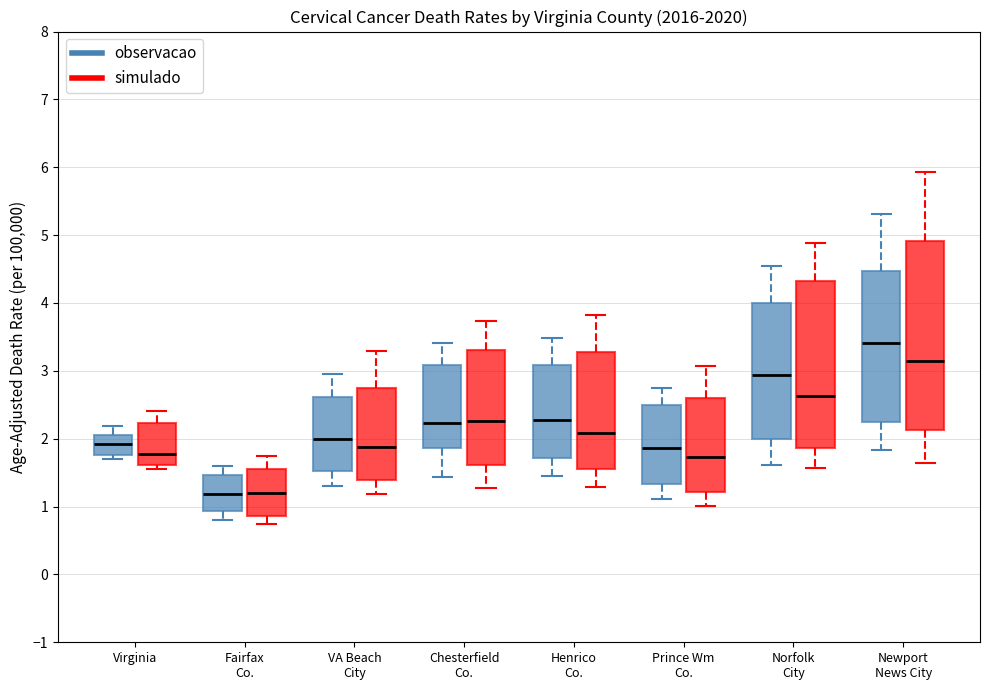

Reading left to right, transcribe this box plot: for each box, give where its median line is, the range the box spans, and where its two whiskers end, as read against the y-axis. The values are not printed on the chart, so give them approximately, as read against the axis.

Virginia (observacao): median 1.9, box 1.8 to 2.1, whiskers 1.7 to 2.2
Virginia (simulado): median 1.8, box 1.6 to 2.2, whiskers 1.6 (just below the box's lower edge) to 2.4
Fairfax Co. (observacao): median 1.2, box 0.9 to 1.5, whiskers 0.8 to 1.6
Fairfax Co. (simulado): median 1.2, box 0.9 to 1.6, whiskers 0.7 to 1.7
VA Beach City (observacao): median 2.0, box 1.5 to 2.6, whiskers 1.3 to 3.0
VA Beach City (simulado): median 1.9, box 1.4 to 2.7, whiskers 1.2 to 3.3
Chesterfield Co. (observacao): median 2.2, box 1.9 to 3.1, whiskers 1.4 to 3.4
Chesterfield Co. (simulado): median 2.3, box 1.6 to 3.3, whiskers 1.3 to 3.7
Henrico Co. (observacao): median 2.3, box 1.7 to 3.1, whiskers 1.5 to 3.5
Henrico Co. (simulado): median 2.1, box 1.5 to 3.3, whiskers 1.3 to 3.8
Prince Wm Co. (observacao): median 1.9, box 1.3 to 2.5, whiskers 1.1 to 2.8
Prince Wm Co. (simulado): median 1.7, box 1.2 to 2.6, whiskers 1.0 to 3.1
Norfolk City (observacao): median 2.9, box 2.0 to 4.0, whiskers 1.6 to 4.5
Norfolk City (simulado): median 2.6, box 1.9 to 4.3, whiskers 1.6 to 4.9
Newport News City (observacao): median 3.4, box 2.2 to 4.5, whiskers 1.8 to 5.3
Newport News City (simulado): median 3.1, box 2.1 to 4.9, whiskers 1.6 to 5.9